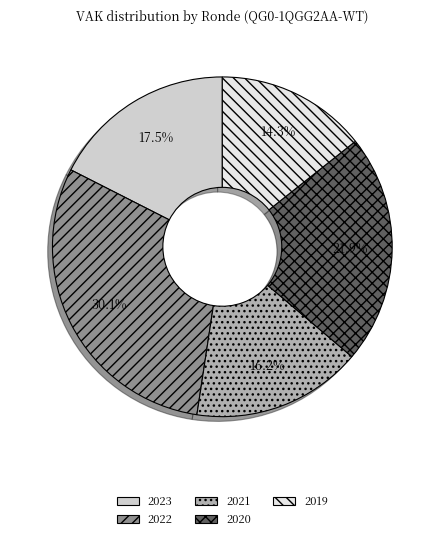

What is the largest slice in the pie chart?

2022